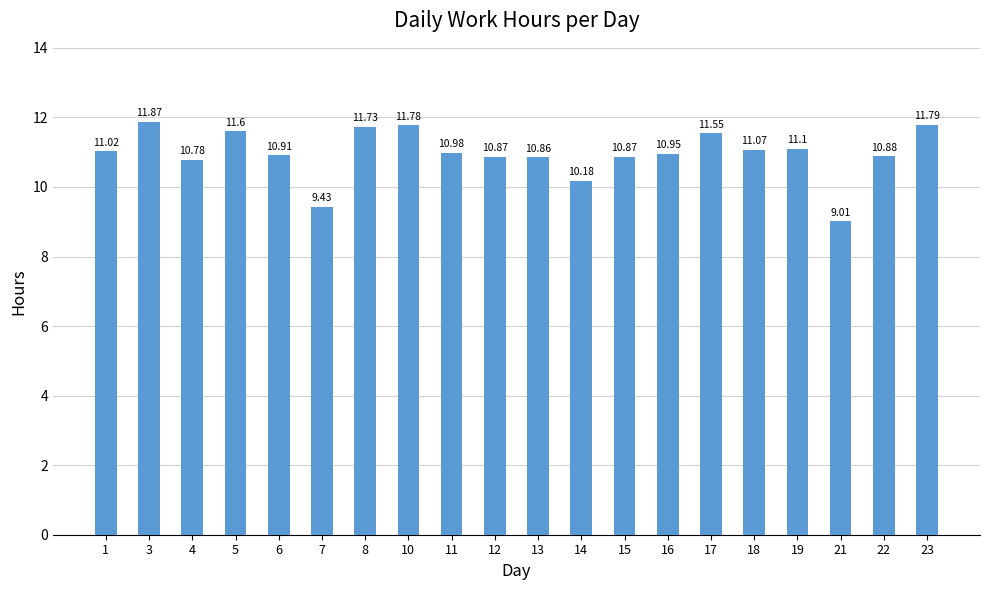

What is the ratio of the value at 3 to the value at 8?

1.0